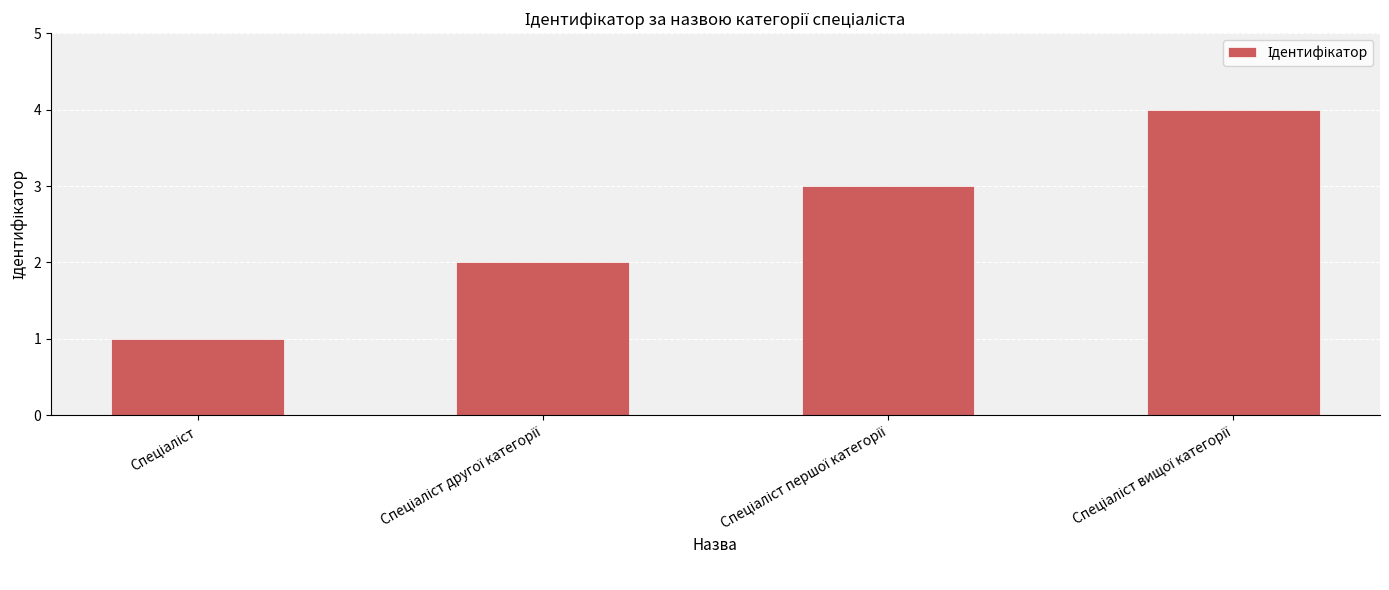

What is the difference between the maximum and minimum values?

3